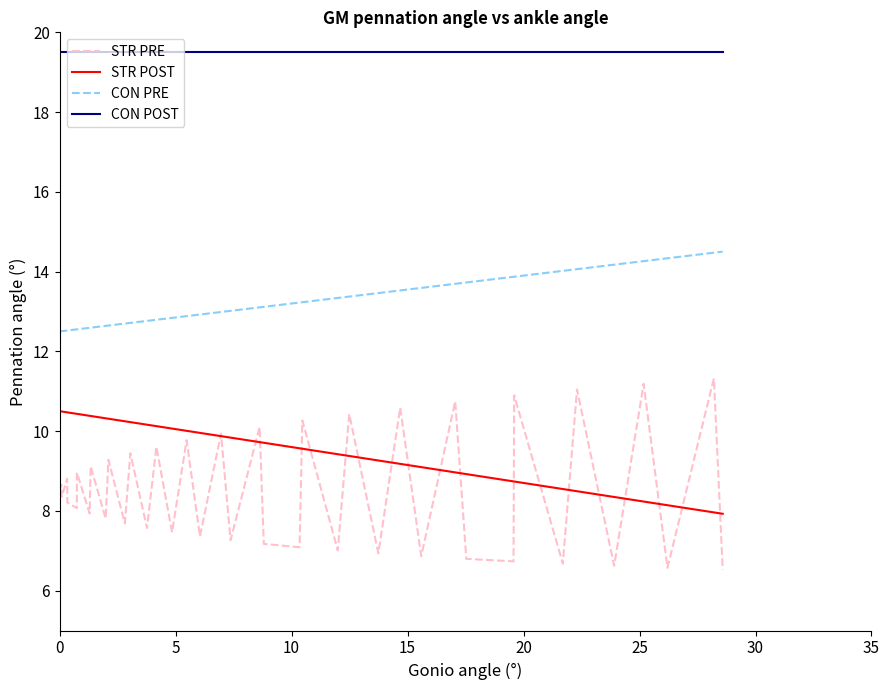

True or false: STR PRE and CON POST intersect in this chart.

False